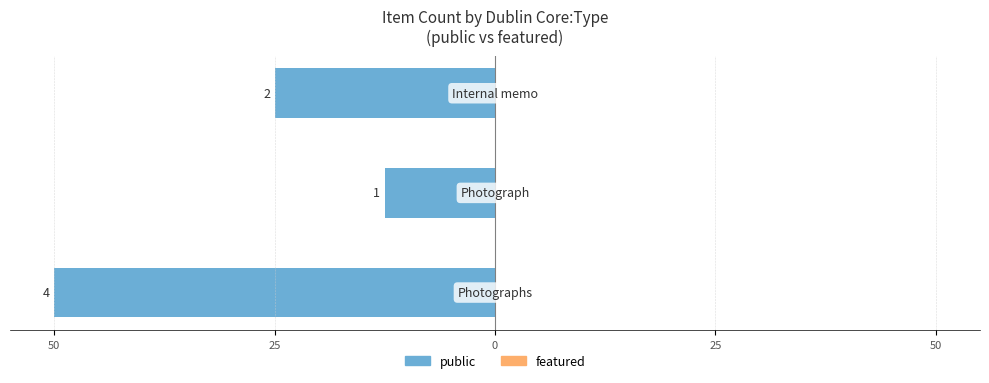

Are the bars horizontal?

Yes